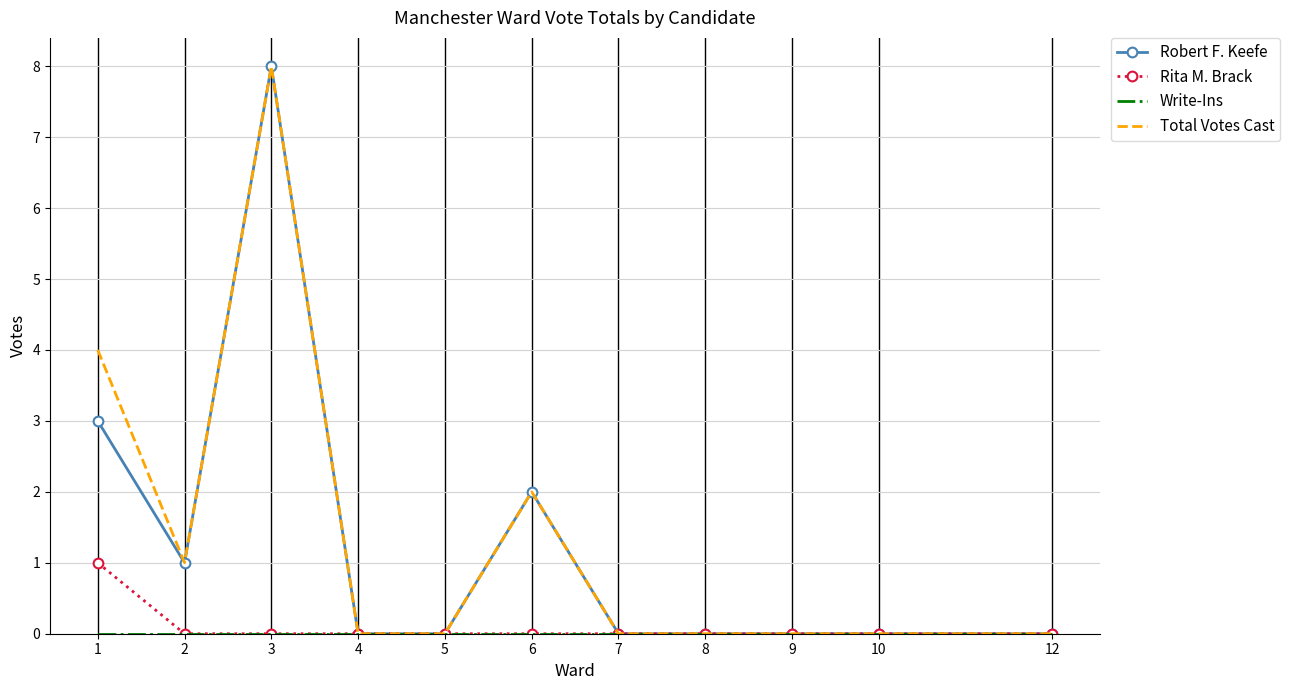

What is the difference between the second highest and minimum values in the Total Votes Cast series?

4